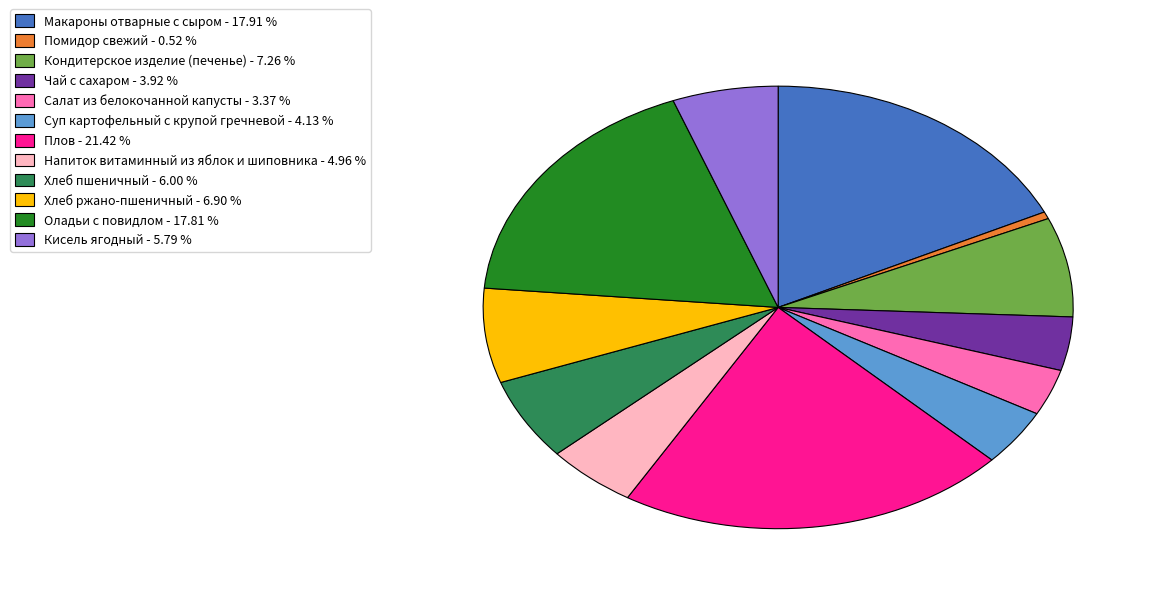

True or false: Суп картофельный с крупой гречневой accounts for 12% of the total.

False